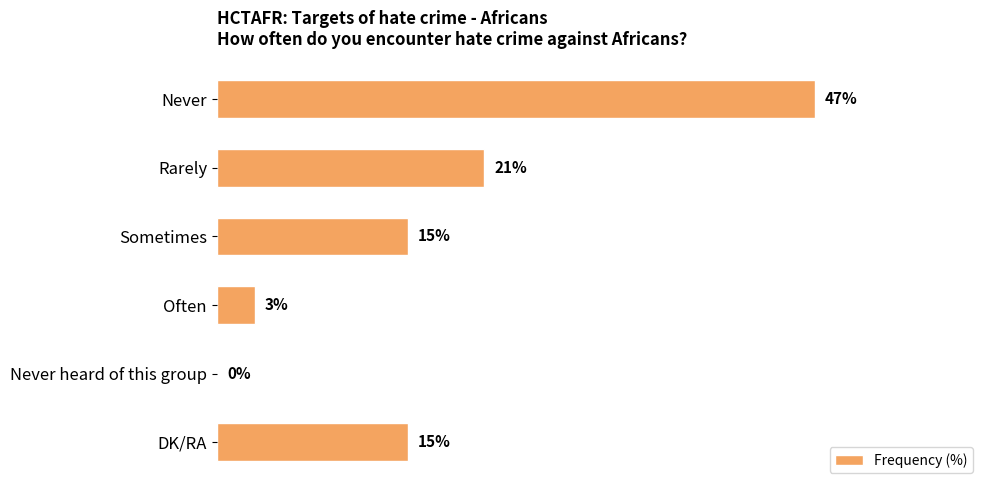

At which label is the value closest to 23?

Rarely